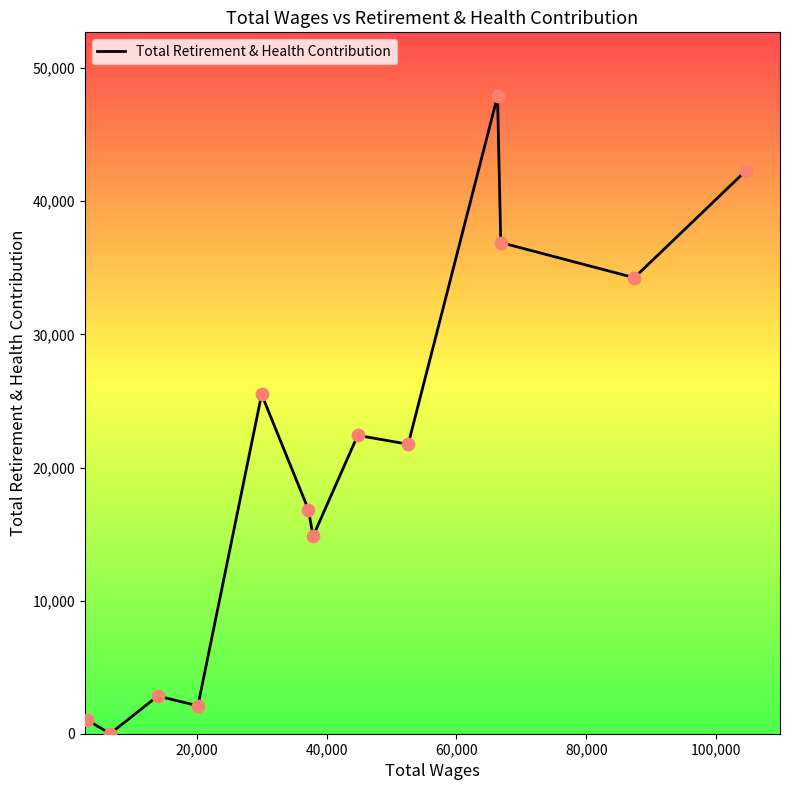

What is the maximum value shown in the chart?

47903